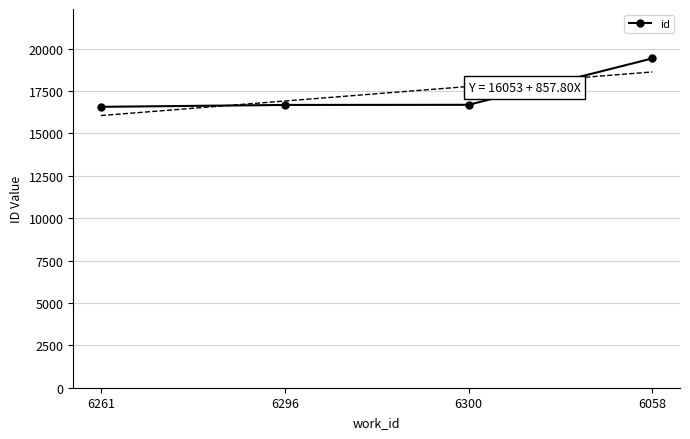

Reading left to right, what are all the values shown in this chart?

6261=16568	6296=16680	6300=16687	6058=19425